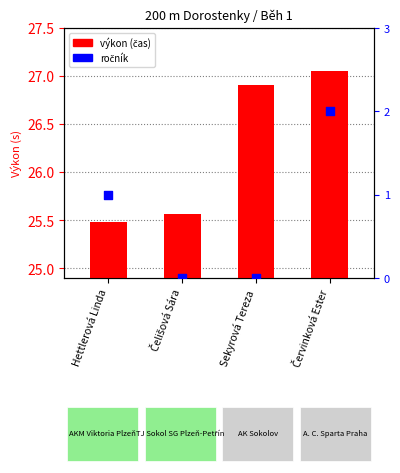

Is the value of výkon (čas) at Červinková Ester greater than the value of ročník (percentile rank) at Červinková Ester?

Yes